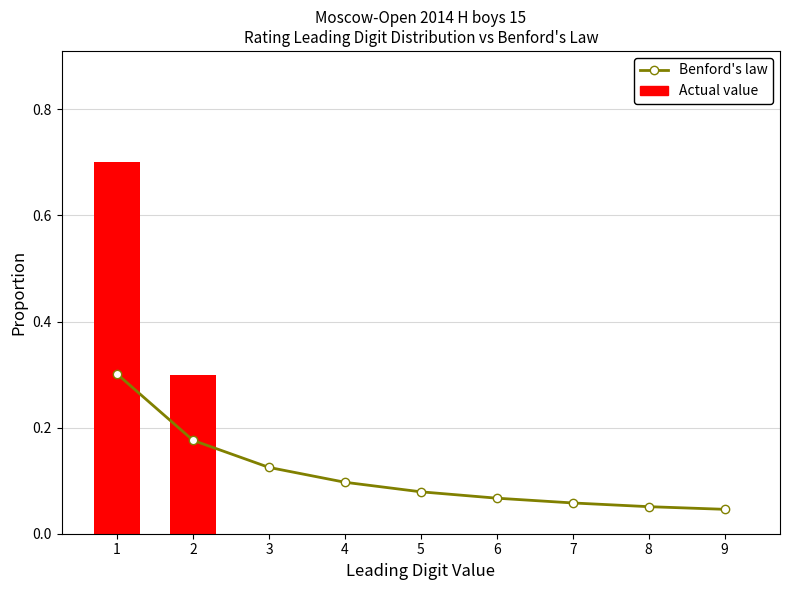

The Benford's law series shows 0.2 at 2. True or false?

True